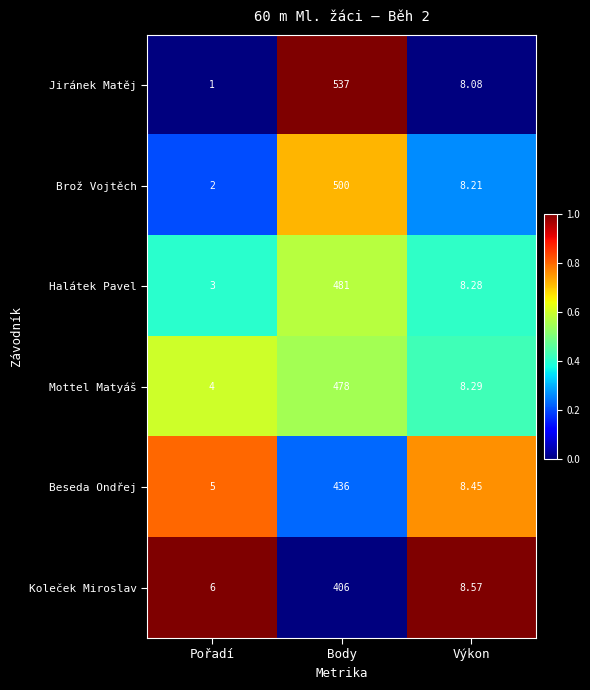

At which label does Jiránek Matěj reach its peak?

Body